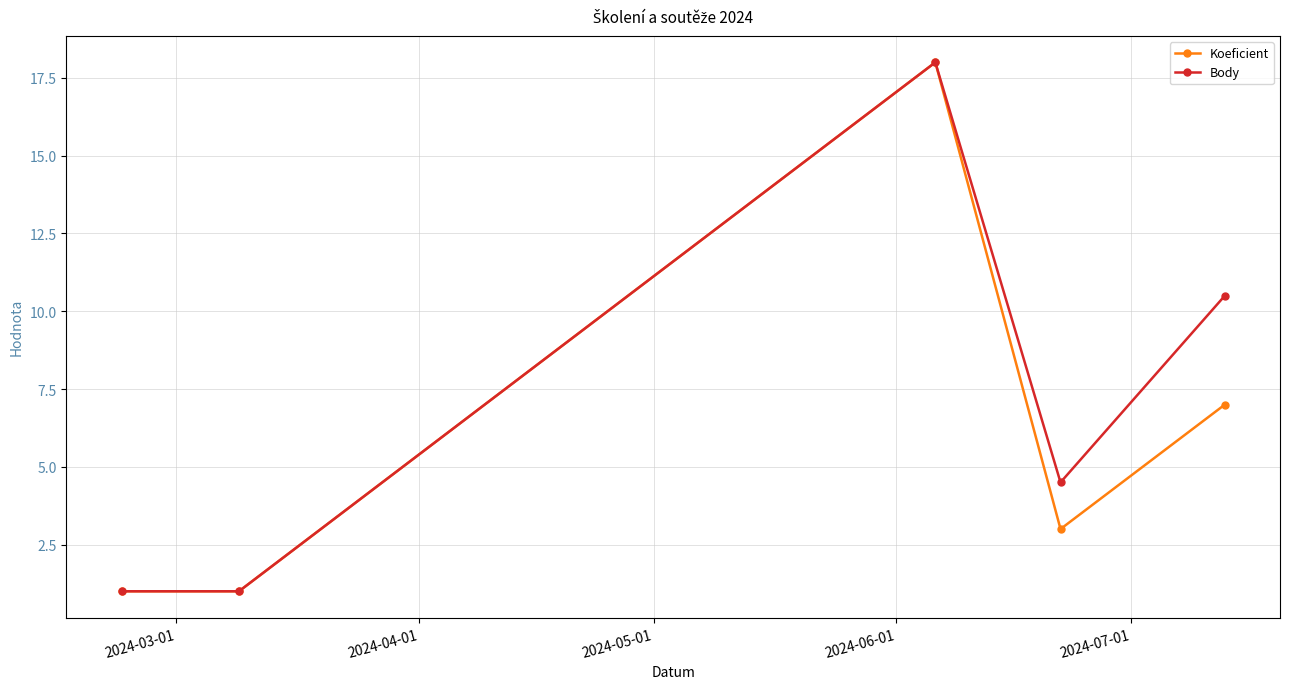

Reading left to right, extract all data points from this chart.

Koeficient: 1.0	1.0	18.0	3.0	7.0
Body: 1.0	1.0	18.0	4.5	10.5